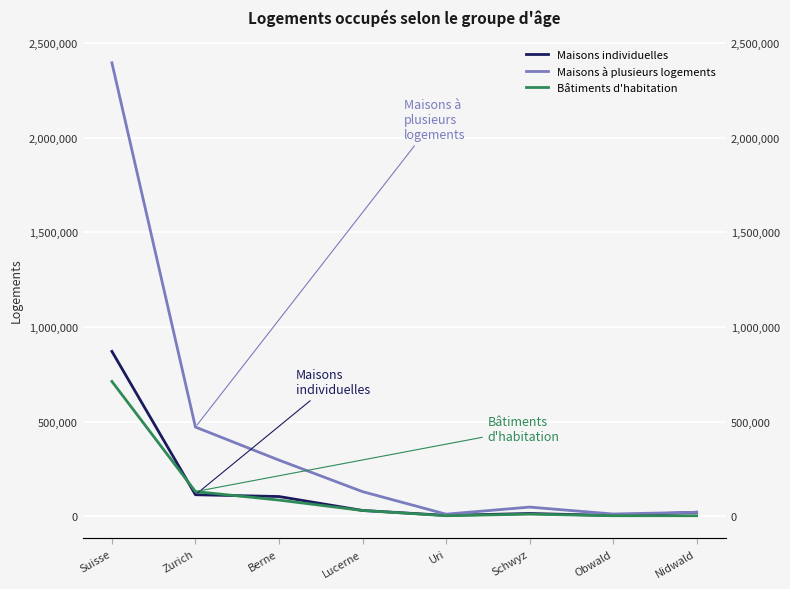

True or false: Bâtiments d'habitation and Maisons à plusieurs logements cross at least once.

False